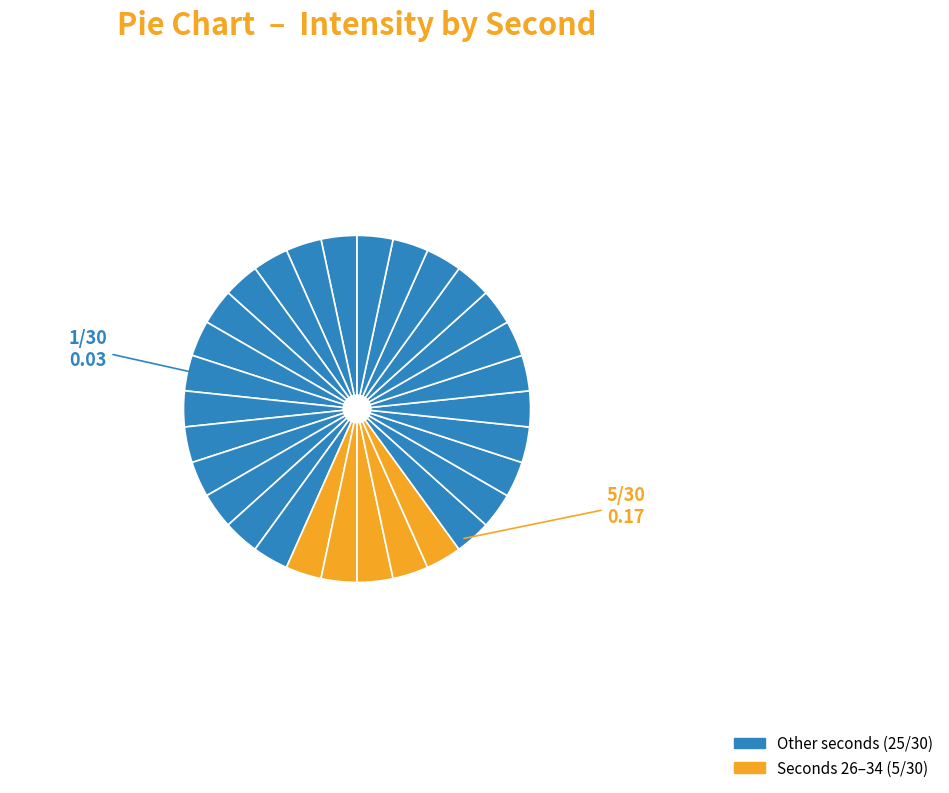

How many segments does this pie chart have?

30